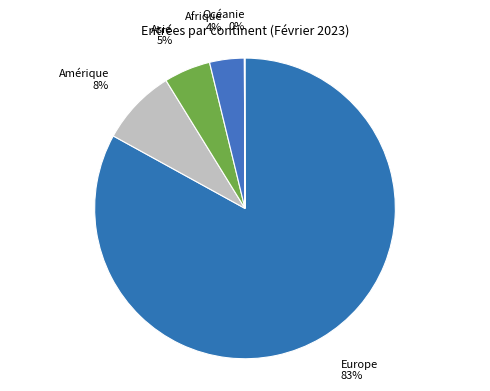

To the nearest percent, what percentage of the pie is Asie?

5%